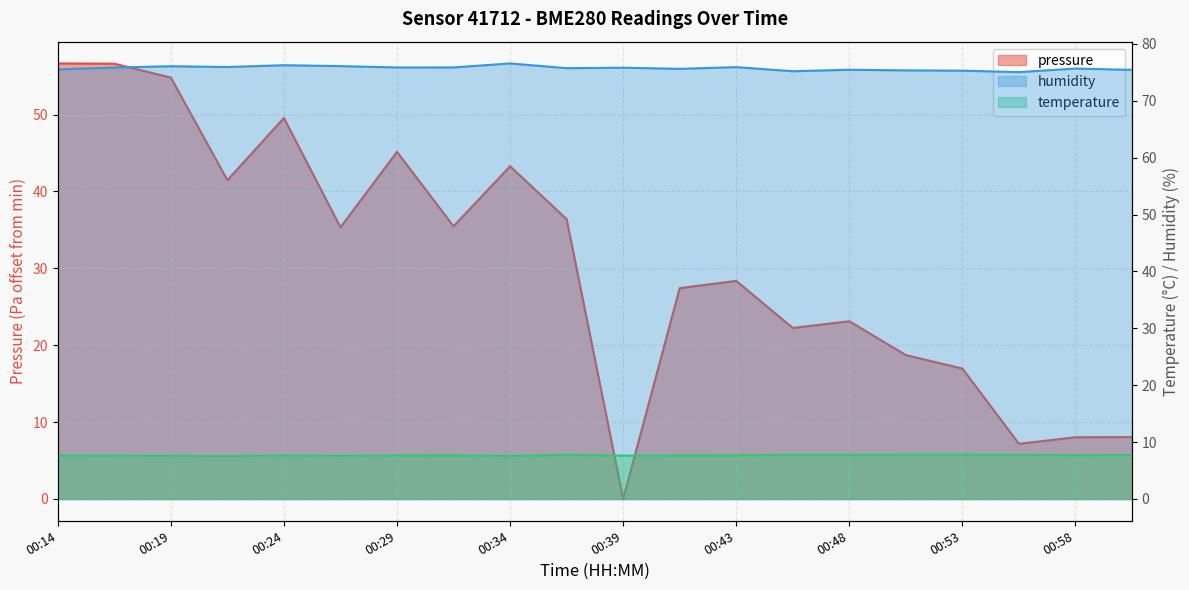

True or false: humidity and temperature intersect in this chart.

False